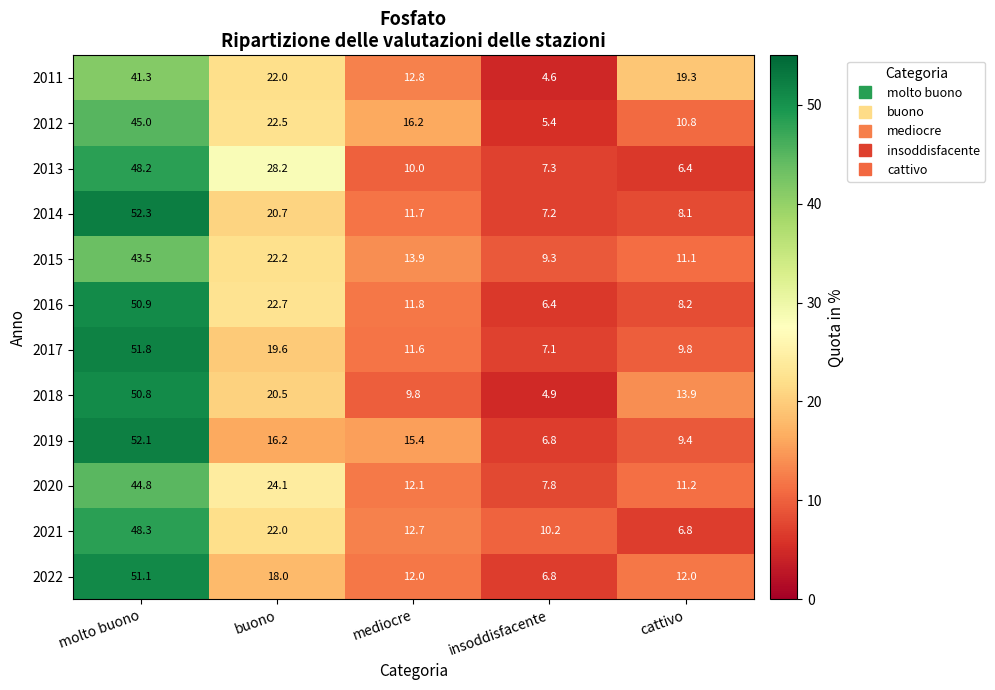

At which category does the chart reach its minimum across all series?

insoddisfacente